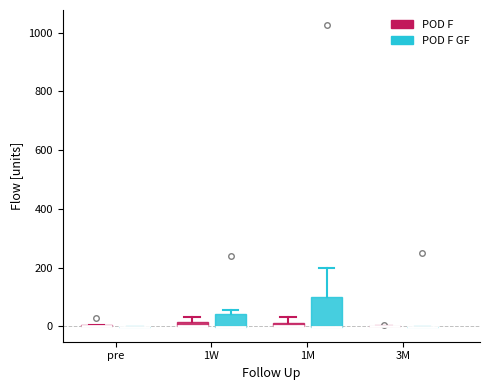

Comparing the boxes themselves (not the whiskers), which one is the tallest?

1M (POD F GF)